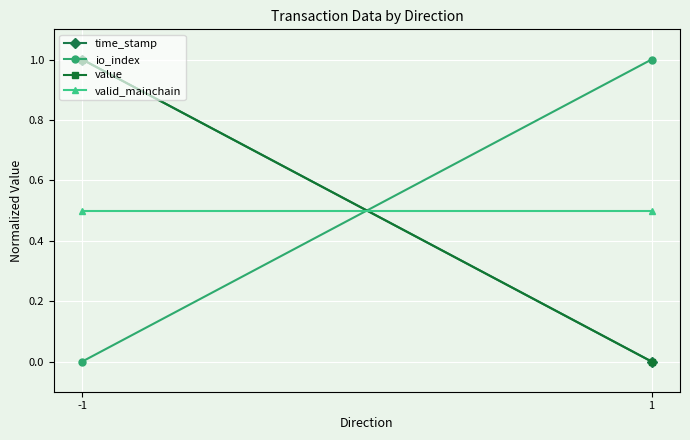

At which label does time_stamp reach its peak?

-1